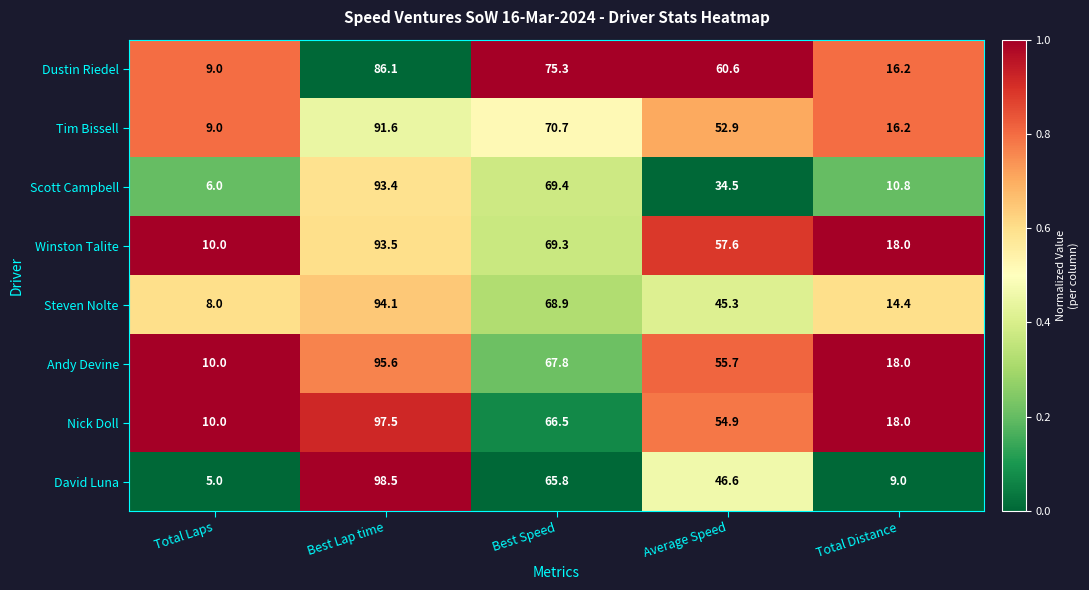

What is the average value of the Nick Doll series?

49.4